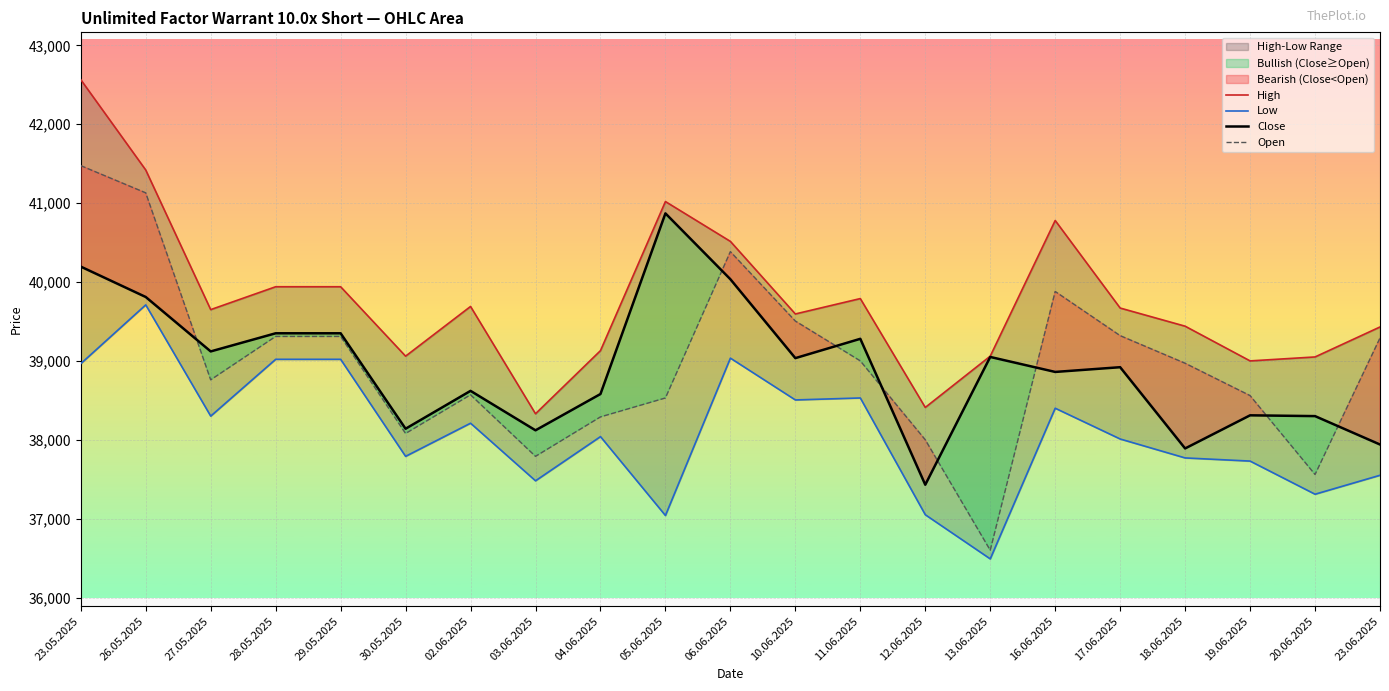

True or false: High has more than 0 points higher than both neighbors.

True